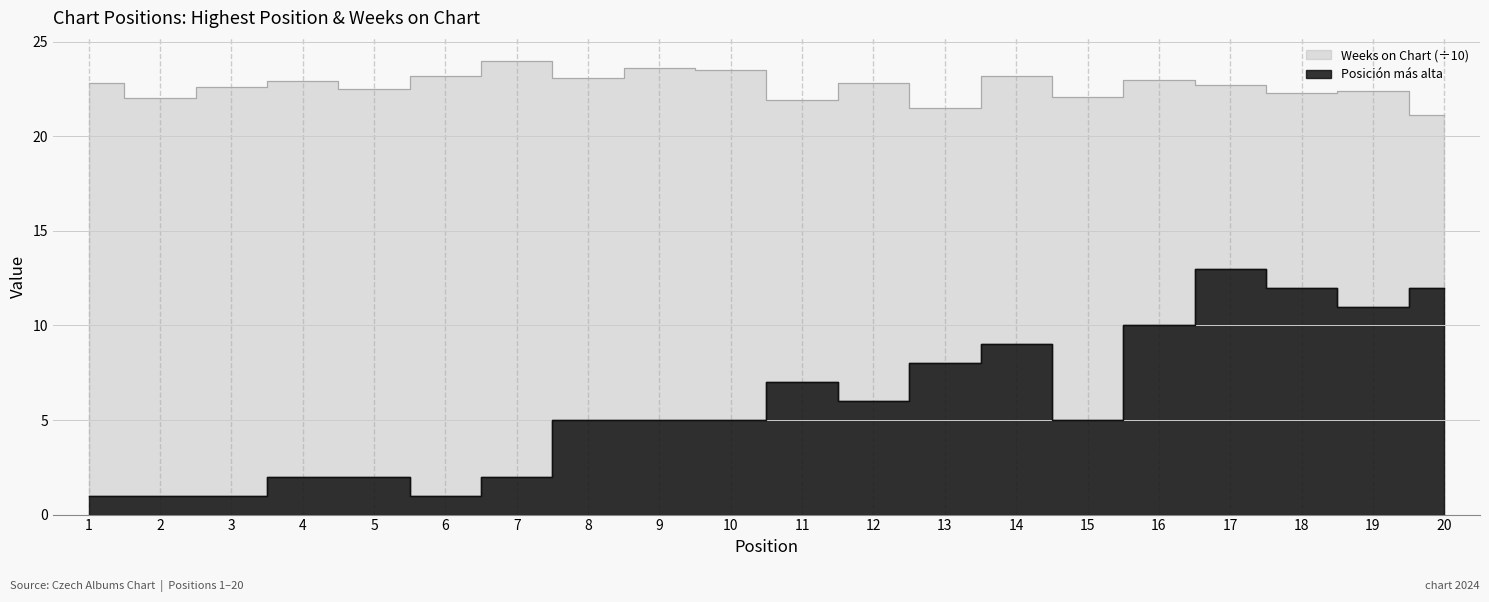

True or false: Weeks on Chart has more than 2 interior local peaks.

True